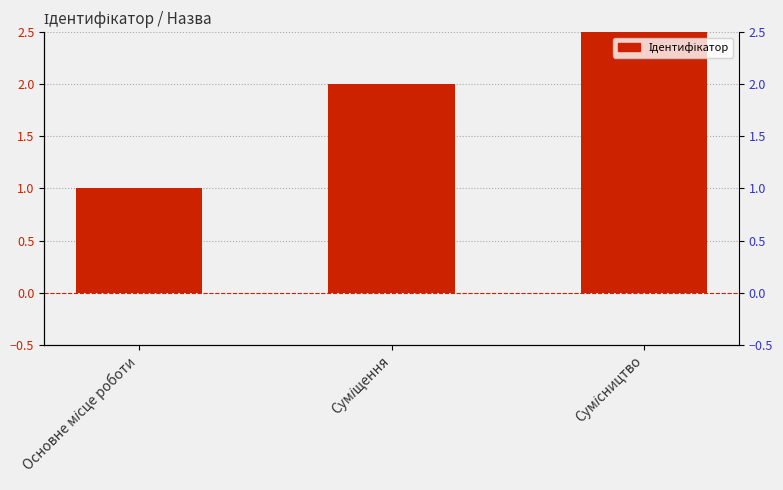

What is the value of the 3rd bar from the left?

3